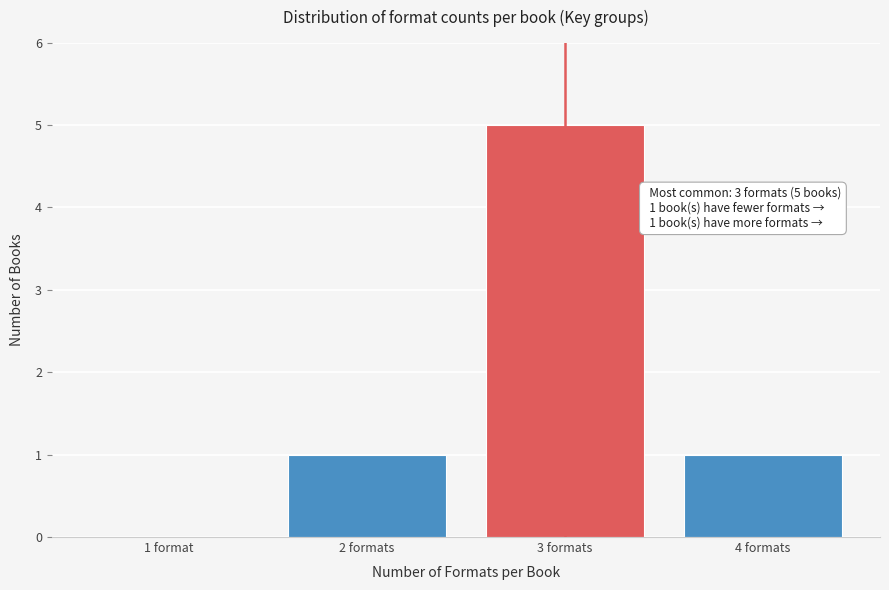

Reading right to left, extract all data points from this chart.

4 formats=1	3 formats=5	2 formats=1	1 format=0